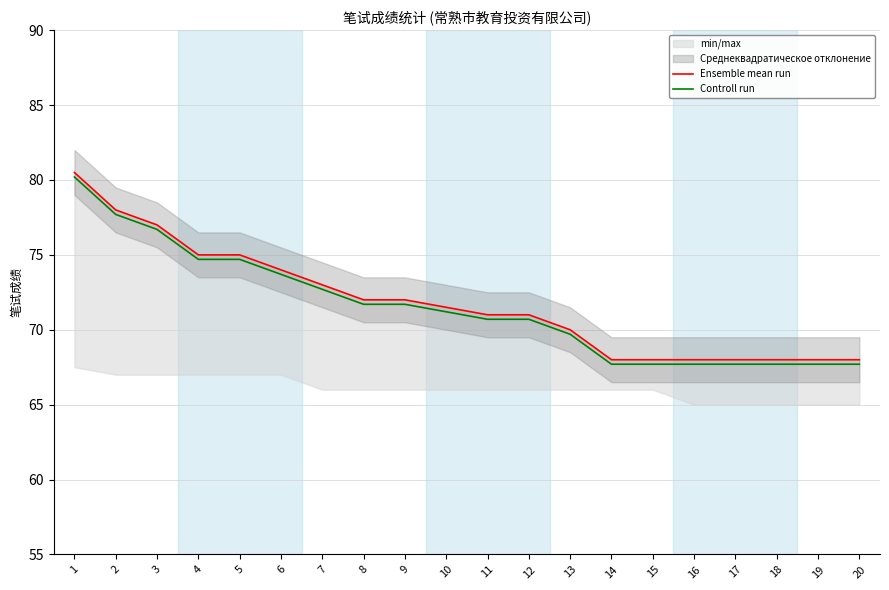

What is the sum of the Ensemble mean run values at 5 and 19?

143.0